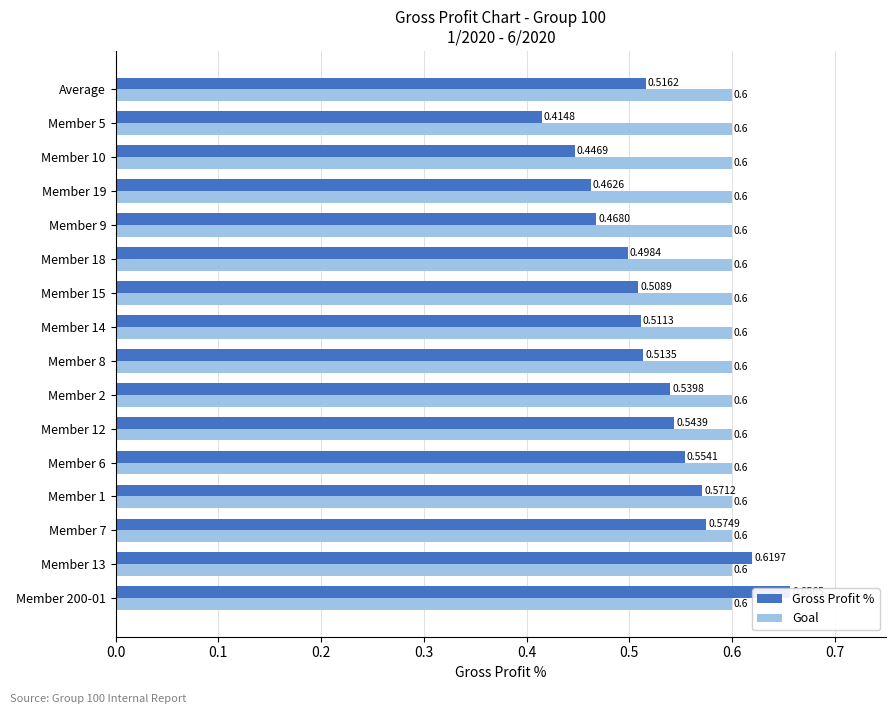

The Gross Profit % series shows 0.5 at Member 2. True or false?

True